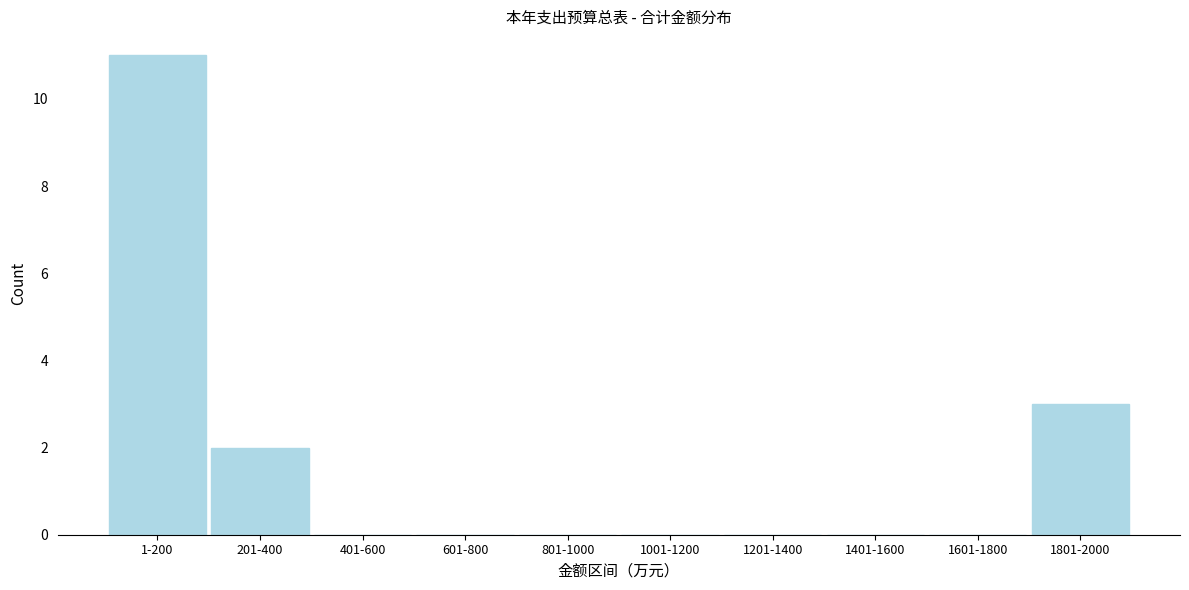

Reading right to left, what are all the values shown in this chart?

1801-2000=3	1601-1800=0	1401-1600=0	1201-1400=0	1001-1200=0	801-1000=0	601-800=0	401-600=0	201-400=2	1-200=11